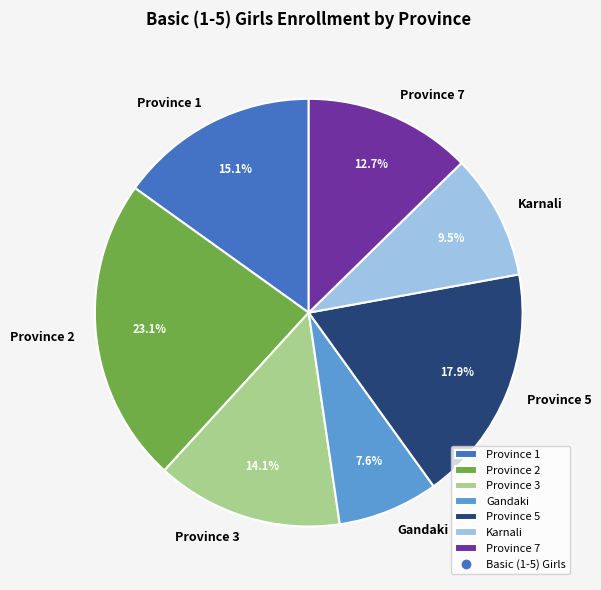

True or false: Province 2 accounts for 34% of the total.

False